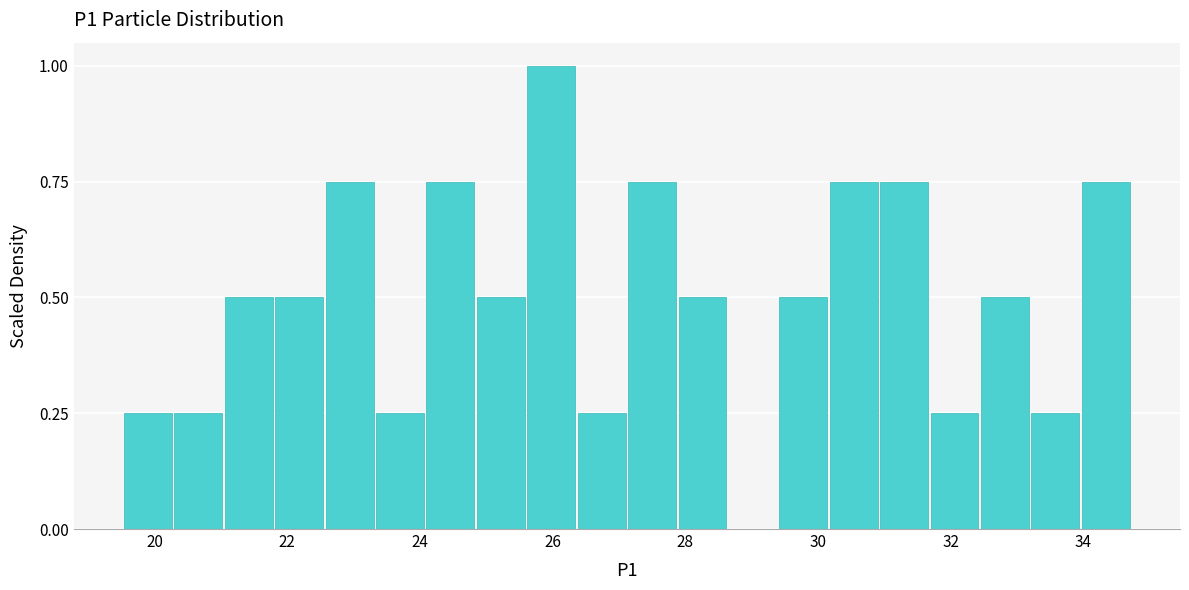

Read against the x-axis, roughly where is the centre of the tallest bar?

26.0